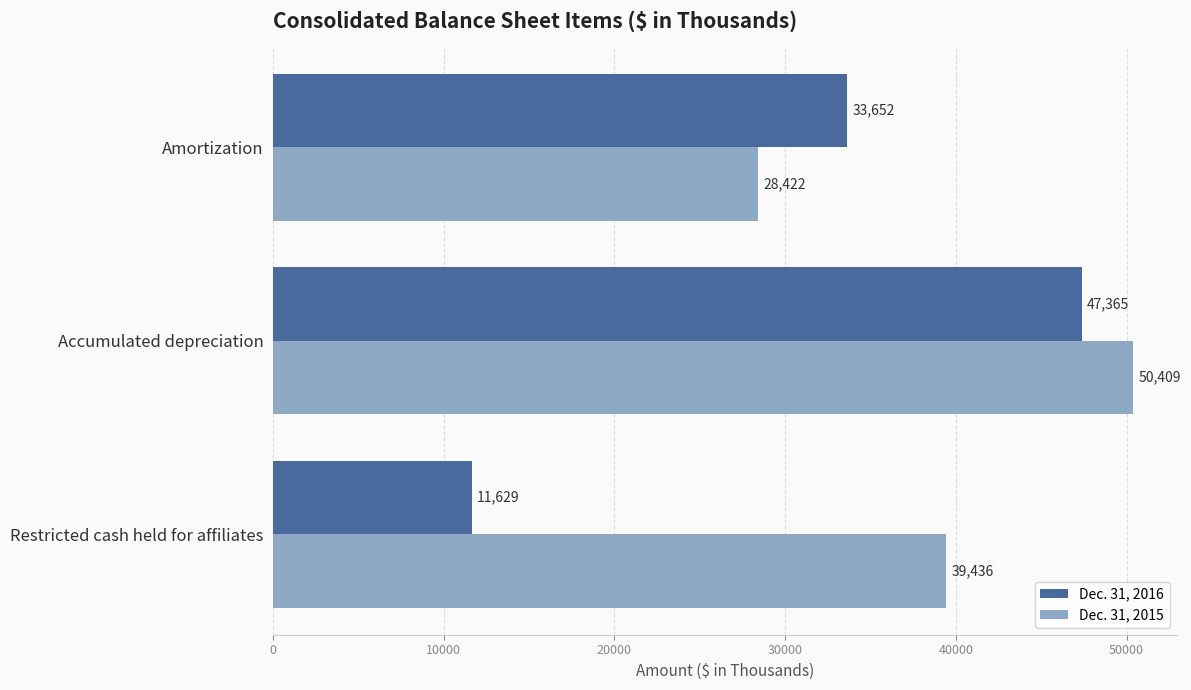

Which series has the largest total across all categories?

Dec. 31, 2015